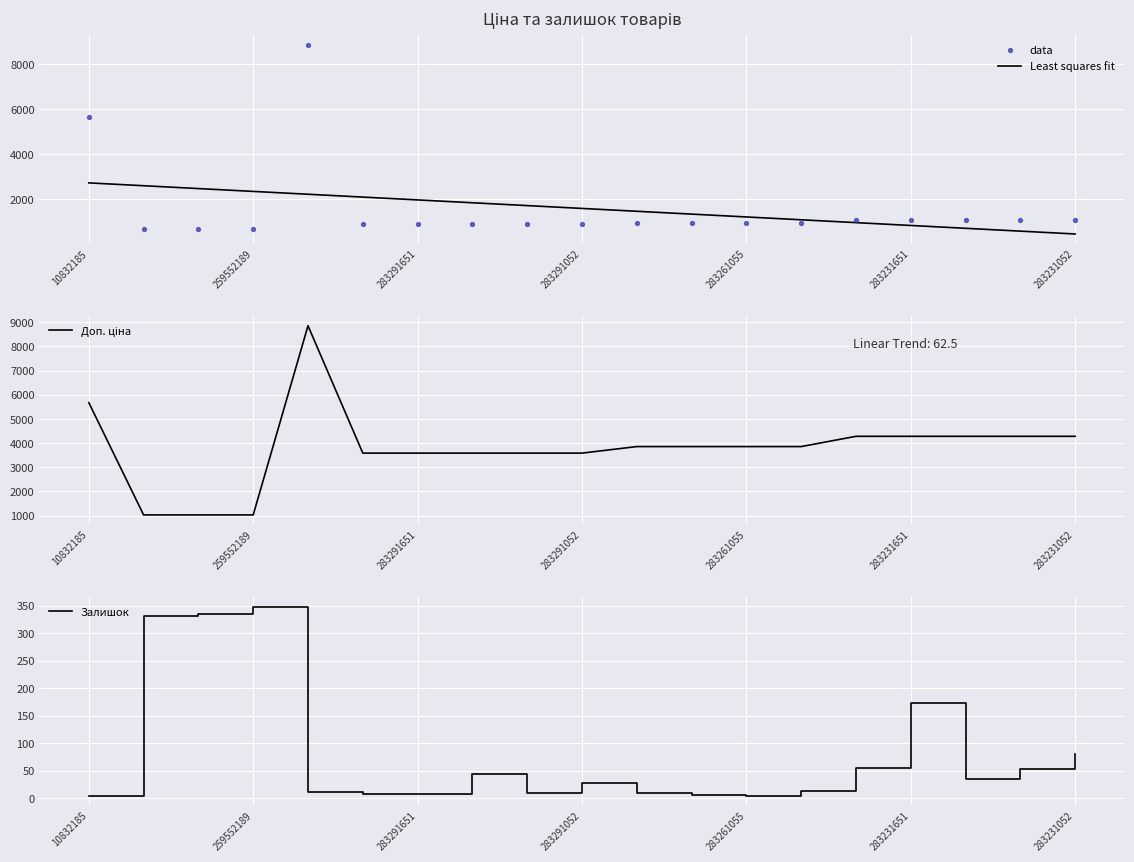

True or false: Least squares fit has a value of 1619.9 at 283261055.

False